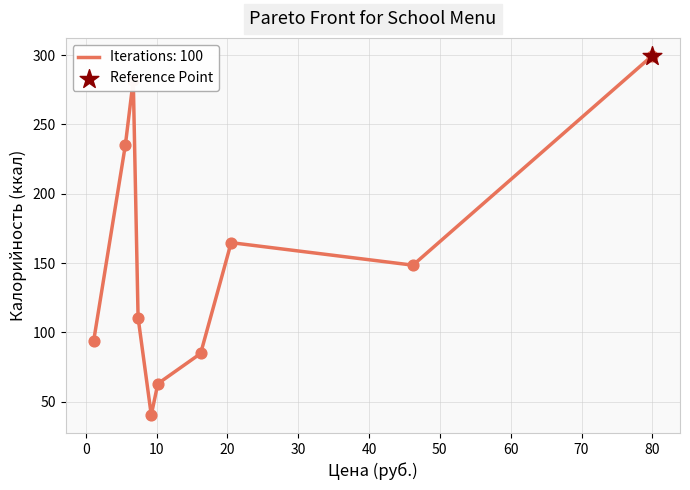

What is the difference between the maximum and minimum values?

259.1